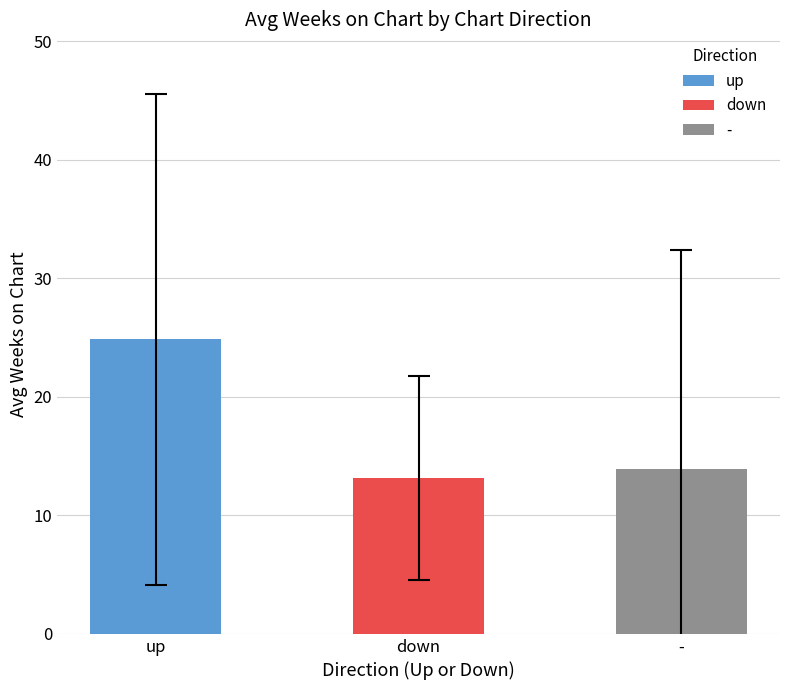

What is the approximate value at up?

24.9